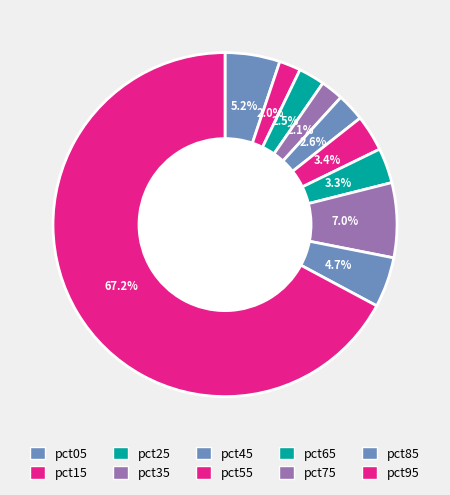

Count the number of slices in the pie.

10